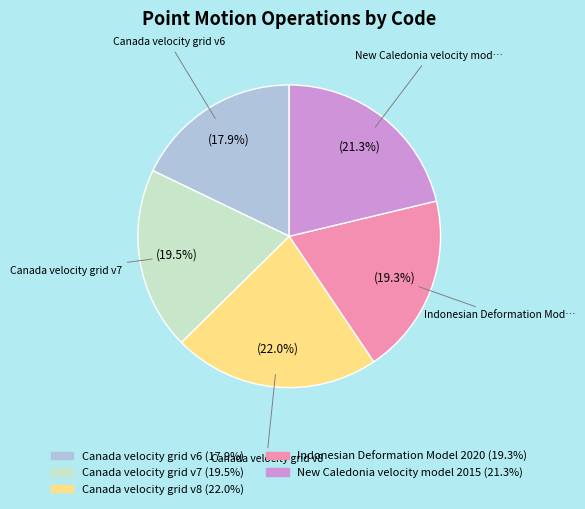

Does any single category account for the majority?

No